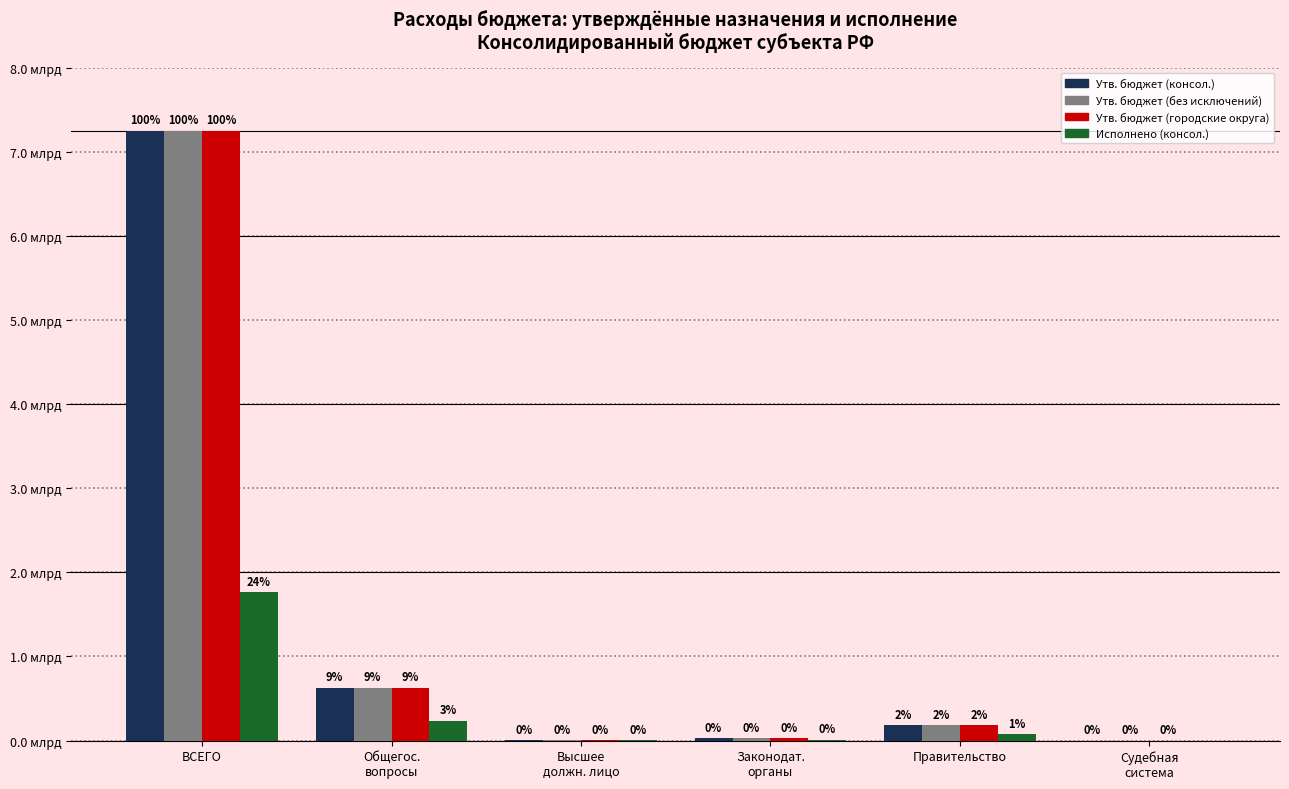

What are all the series names shown in the legend?

Утв. бюджет (консол.), Утв. бюджет (без исключений), Утв. бюджет (городские округа), Исполнено (консол.)